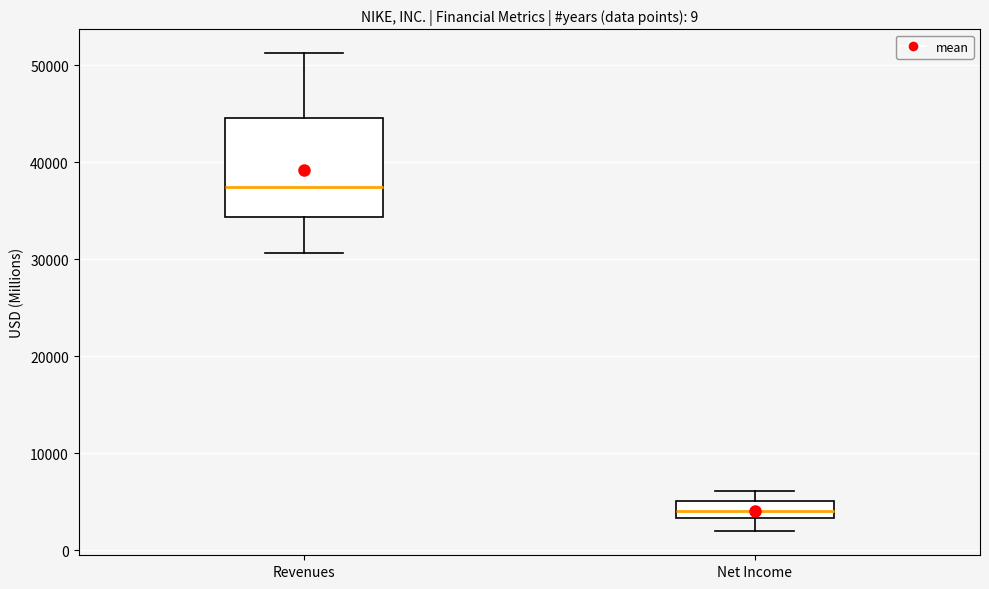

Which box's median line is the lowest?

Net Income